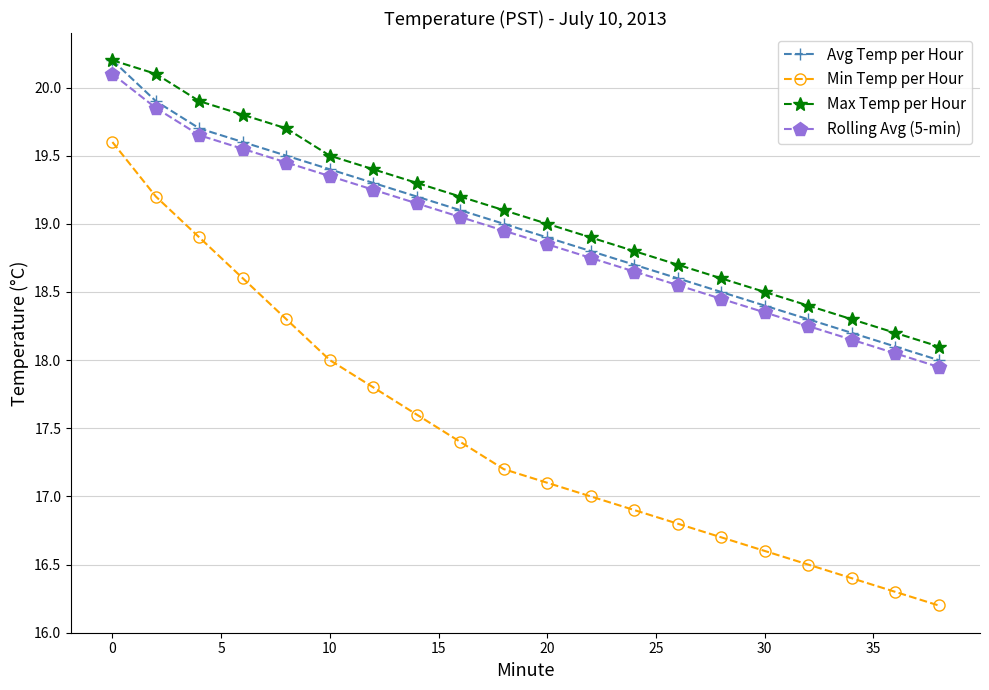

What is the minimum value for Min Temp per Hour?

16.2